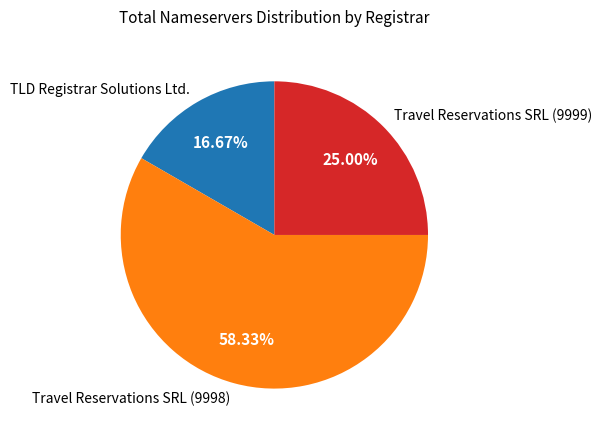

To the nearest percent, what is the difference between the largest and smallest slice percentages?

42%